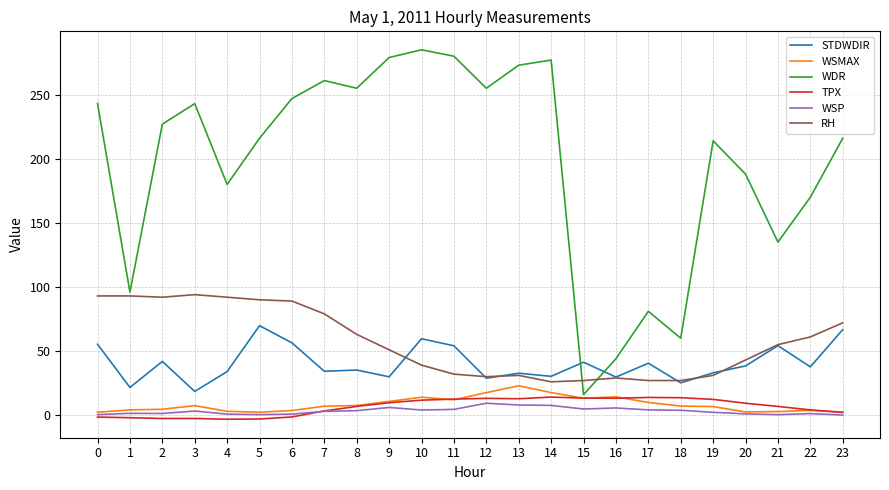

What is the minimum value shown in the chart?

-3.2